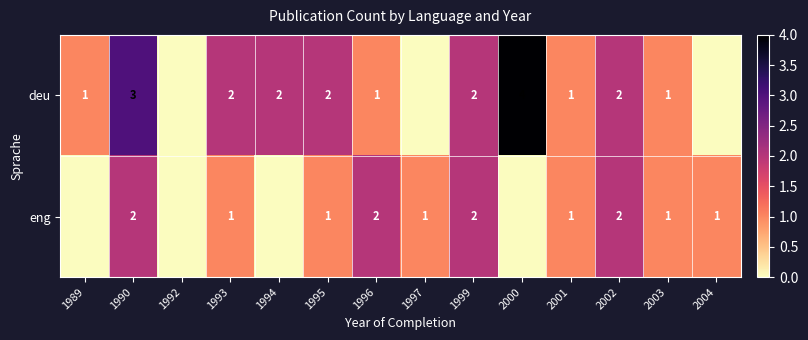

Which series changed the most between 1996 and 1999?

deu